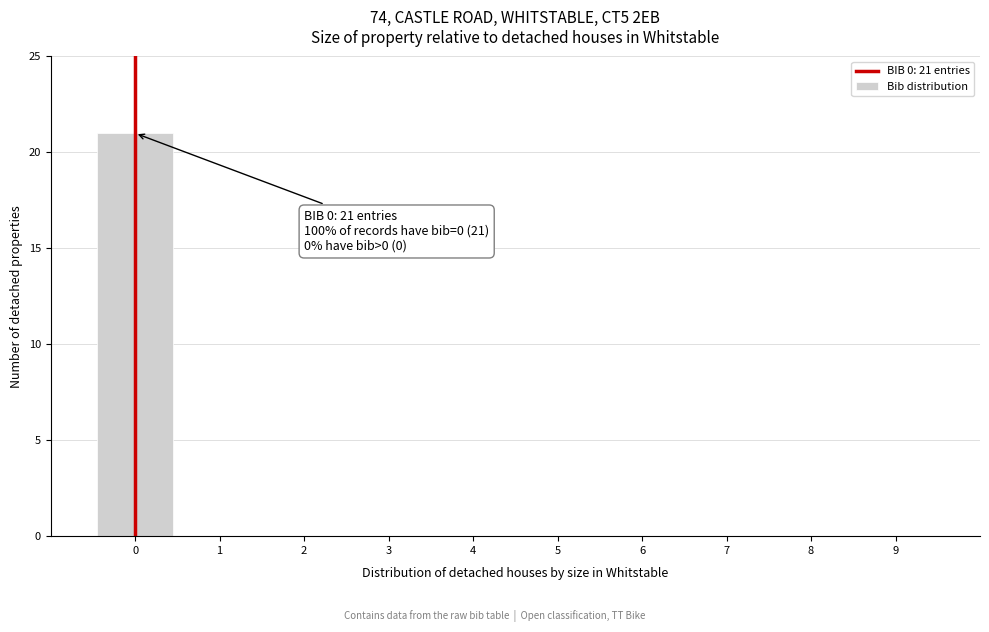

Which range on the x-axis has the tallest bar?

-0.5 to 0.5